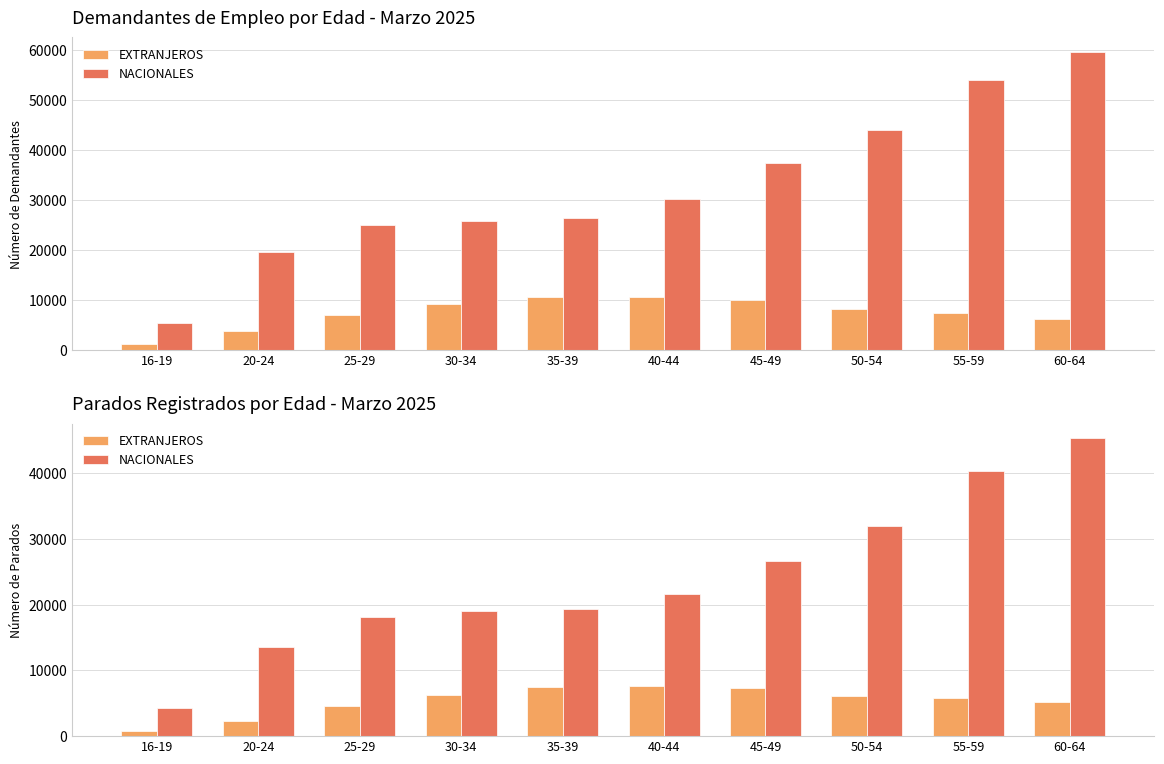

At 30-34, list the series in order from largest to smallest.

NACIONALES, EXTRANJEROS